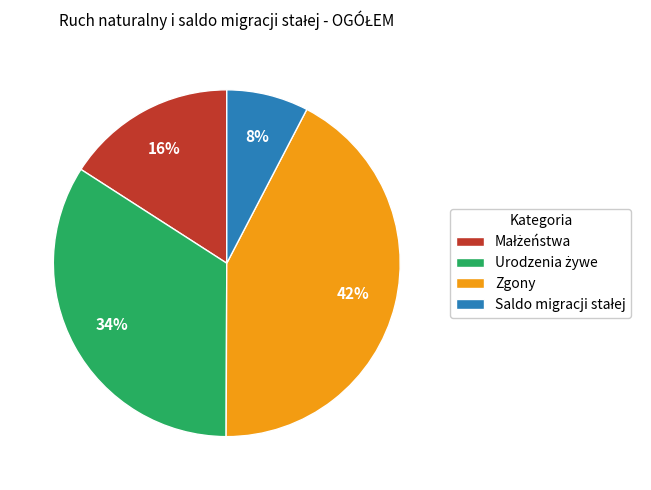

Is it true that Zgony is 56% of the pie?

False